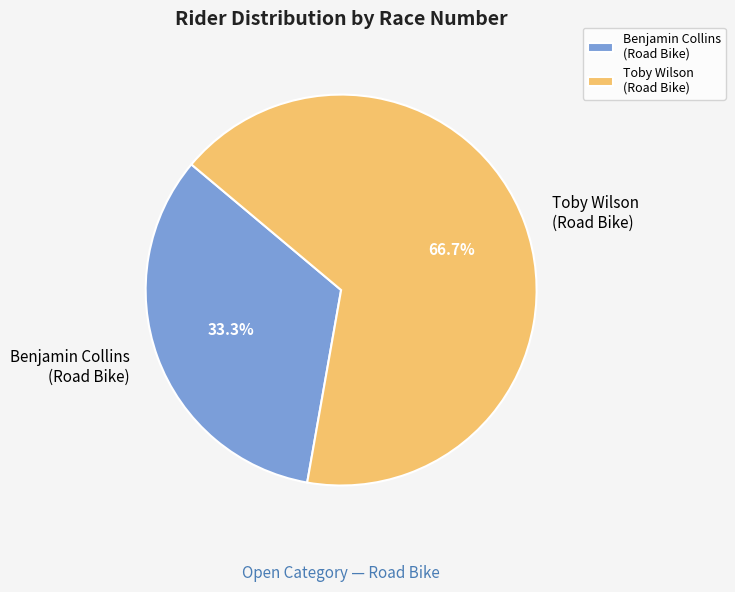

How many slices are in this pie chart?

2